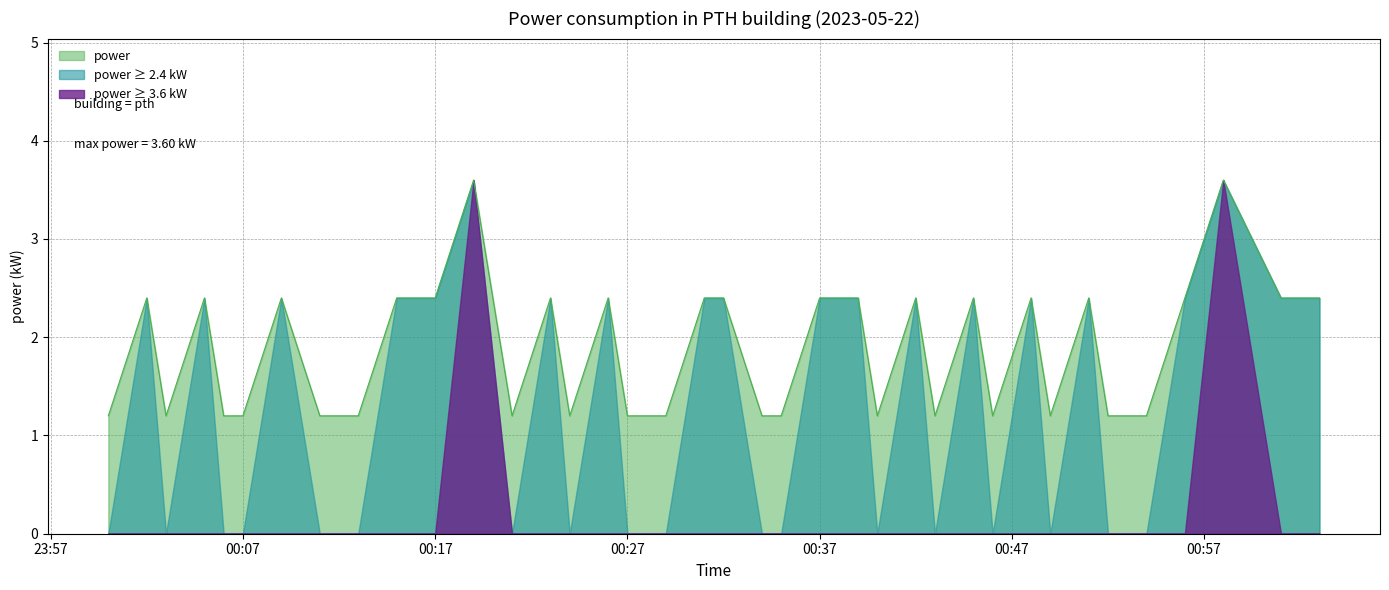

Rank the series by their average value, from lowest to highest.

power ≥ 3.6 kW, power ≥ 2.4 kW, power